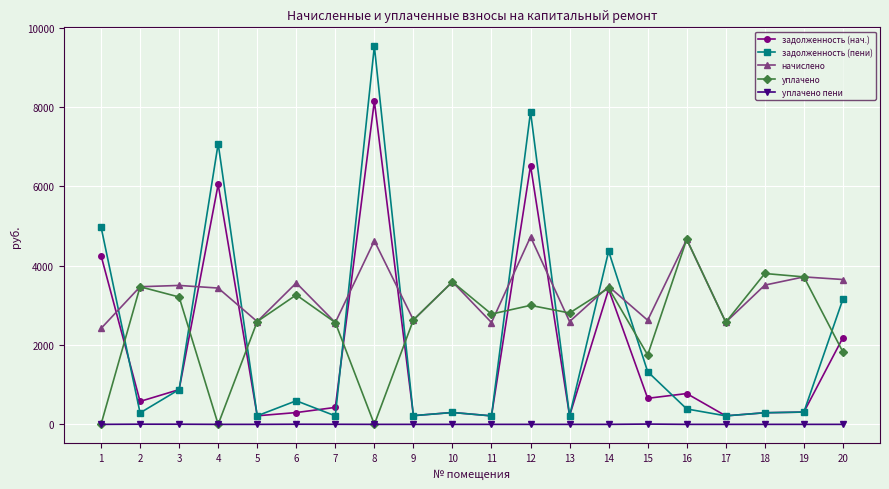

What is the difference between the second highest and minimum values in the начислено series?

2243.9